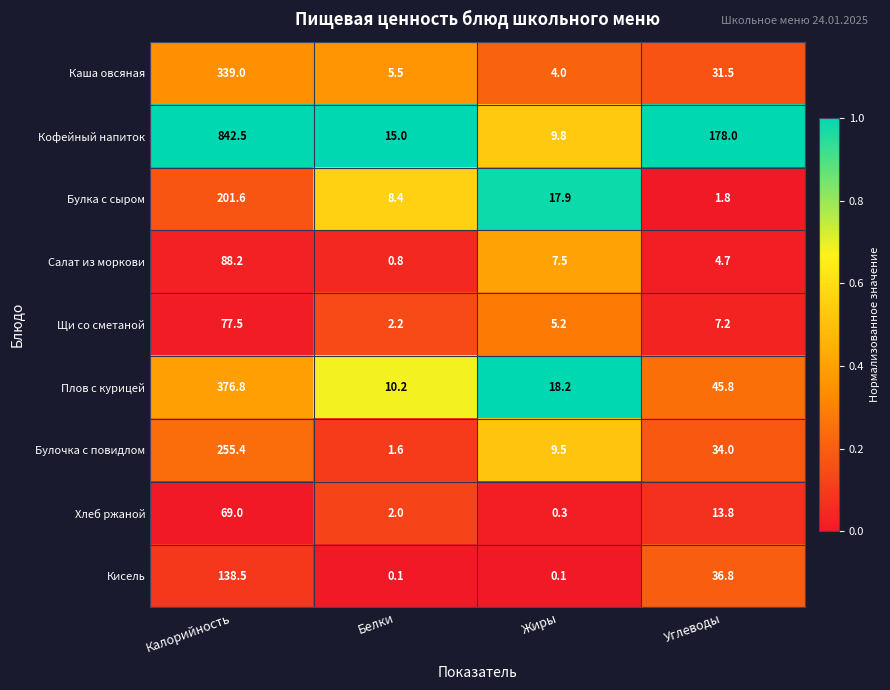

What is the total value across all series at Углеводы?

353.6